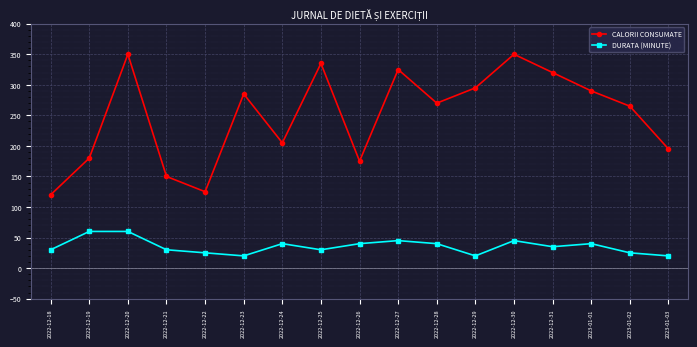

At which category is the sum across all series the highest?

2022-12-20